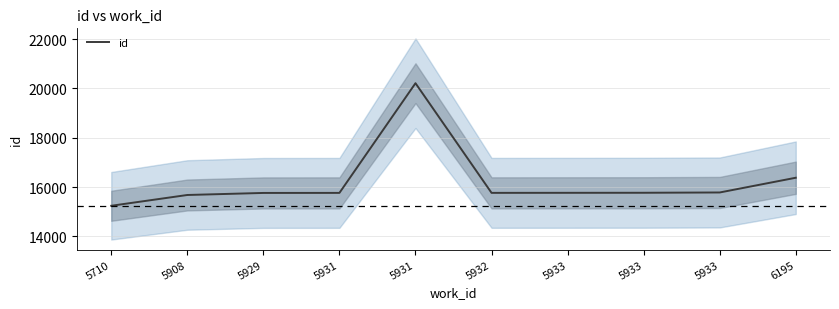

At which label is the value closest to 17725?

6195